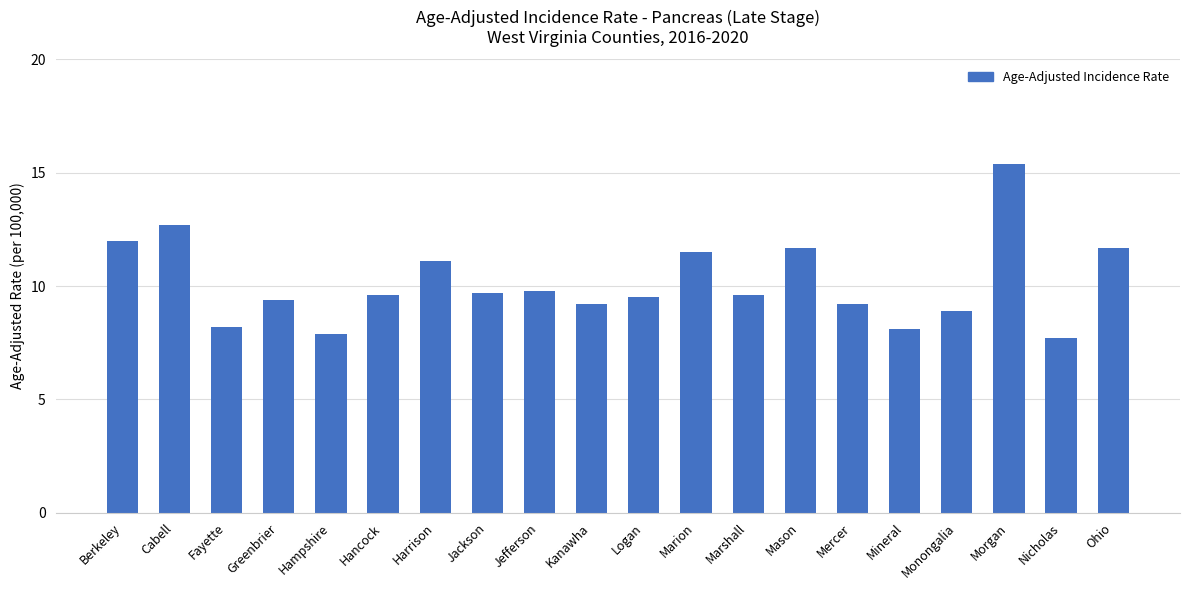

What is the greatest value displayed?

15.4